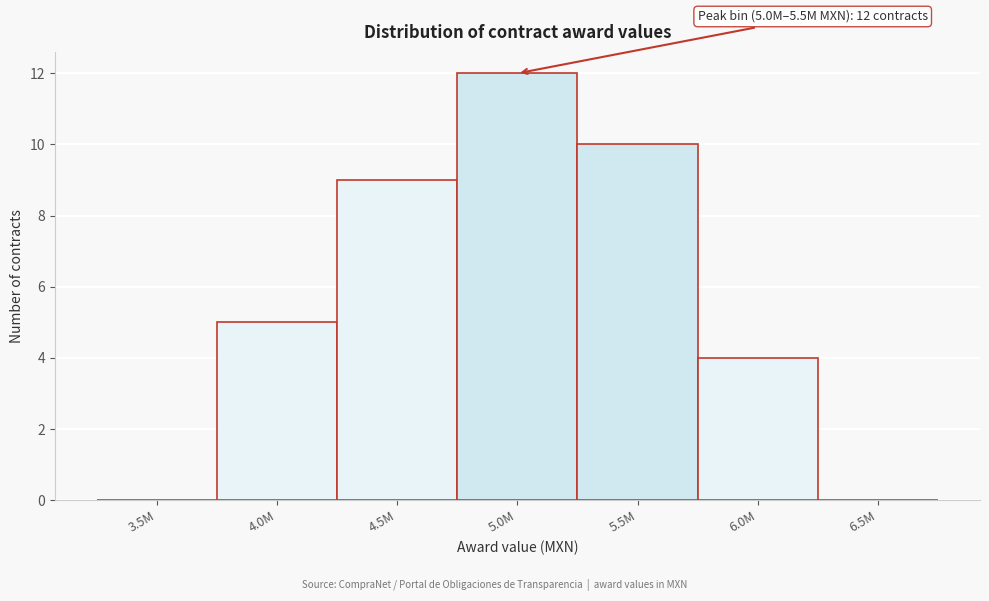

Reading left to right, what are all the values shown in this chart?

3.5M=0	4.0M=5	4.5M=9	5.0M=12	5.5M=10	6.0M=4	6.5M=0